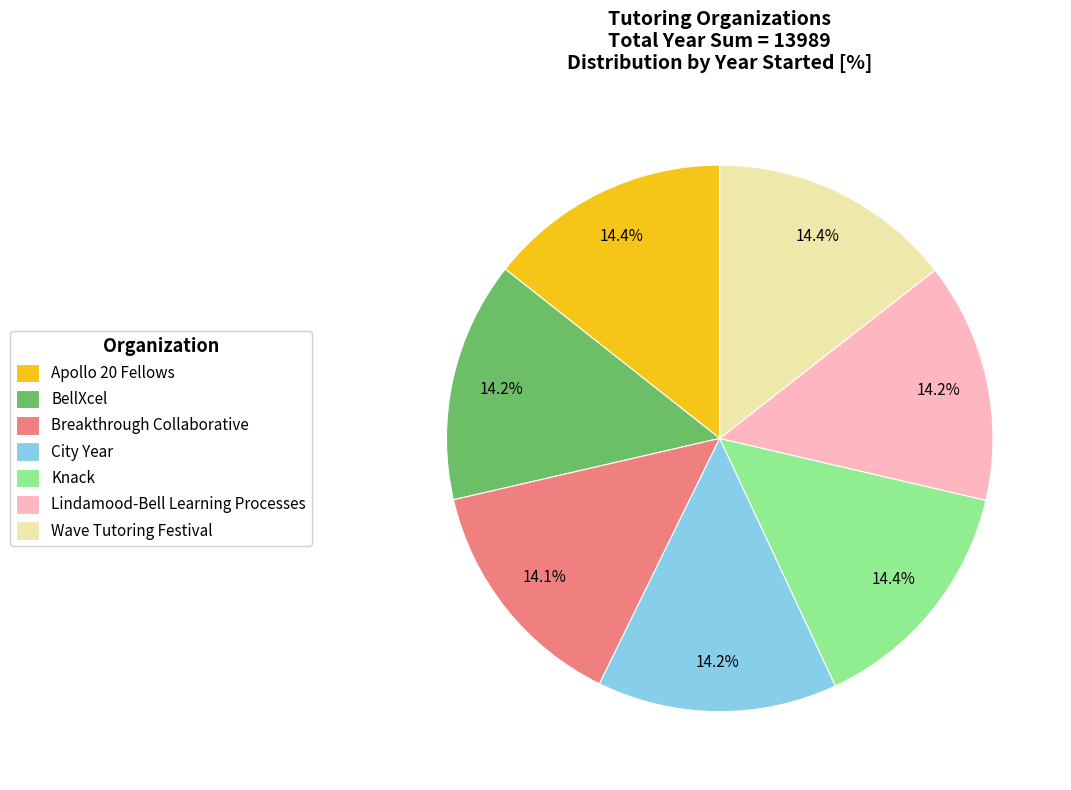

Count the number of slices in the pie.

7